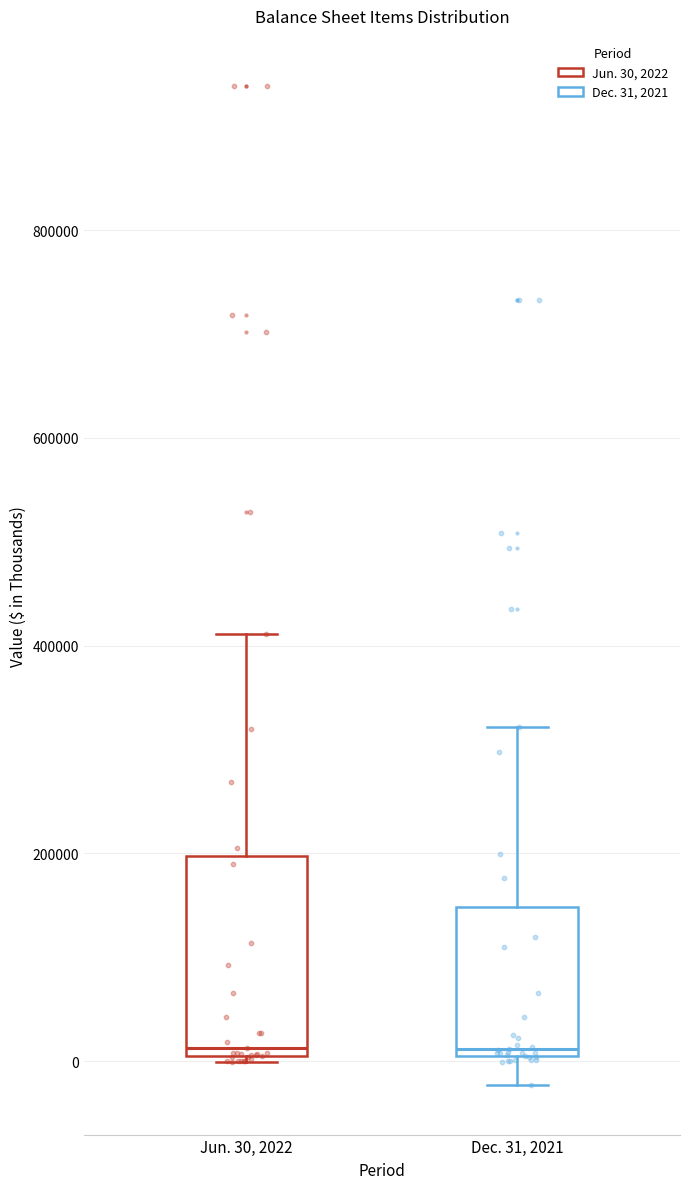

Reading left to right, transcribe this box plot: for each box, give where its median line is, the range the box spans, and where its two whiskers end, as read against the y-axis. The values are not printed on the chart, so give them approximately, as read against the axis.

Jun. 30, 2022: median 20000, box 0 to 200000, whiskers 0 to 420000
Dec. 31, 2021: median 20000, box 0 to 140000, whiskers -20000 to 320000